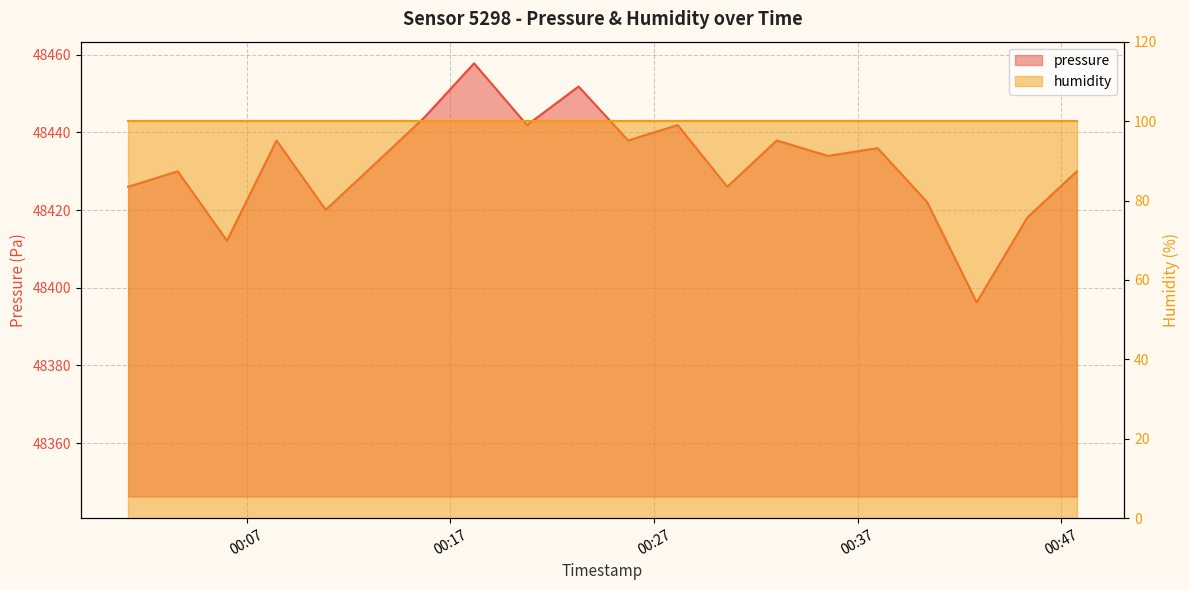

What is the ratio of the value at 2022-07-03T00:06:02 to the value at 2022-07-03T00:25:44?

1.0